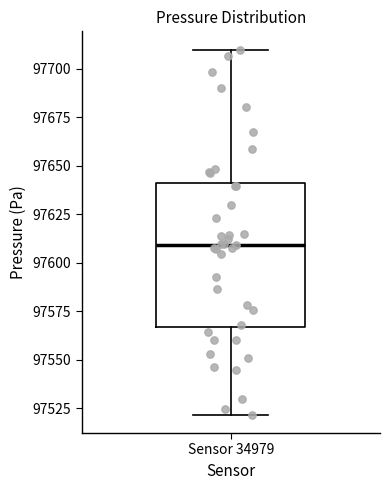

Read this box plot against the y-axis: the position of the median line, the range covered by the box, and the ends of both whiskers. The values are not printed on the chart, so give them approximately, as read against the axis.

median 97610, box 97565 to 97640, whiskers 97520 to 97710